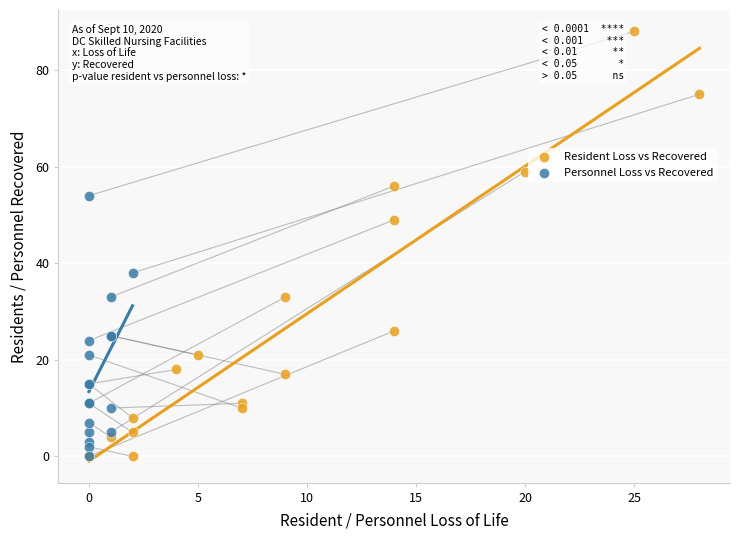

What are all the series names shown in the legend?

Resident Loss vs Recovered, Personnel Loss vs Recovered